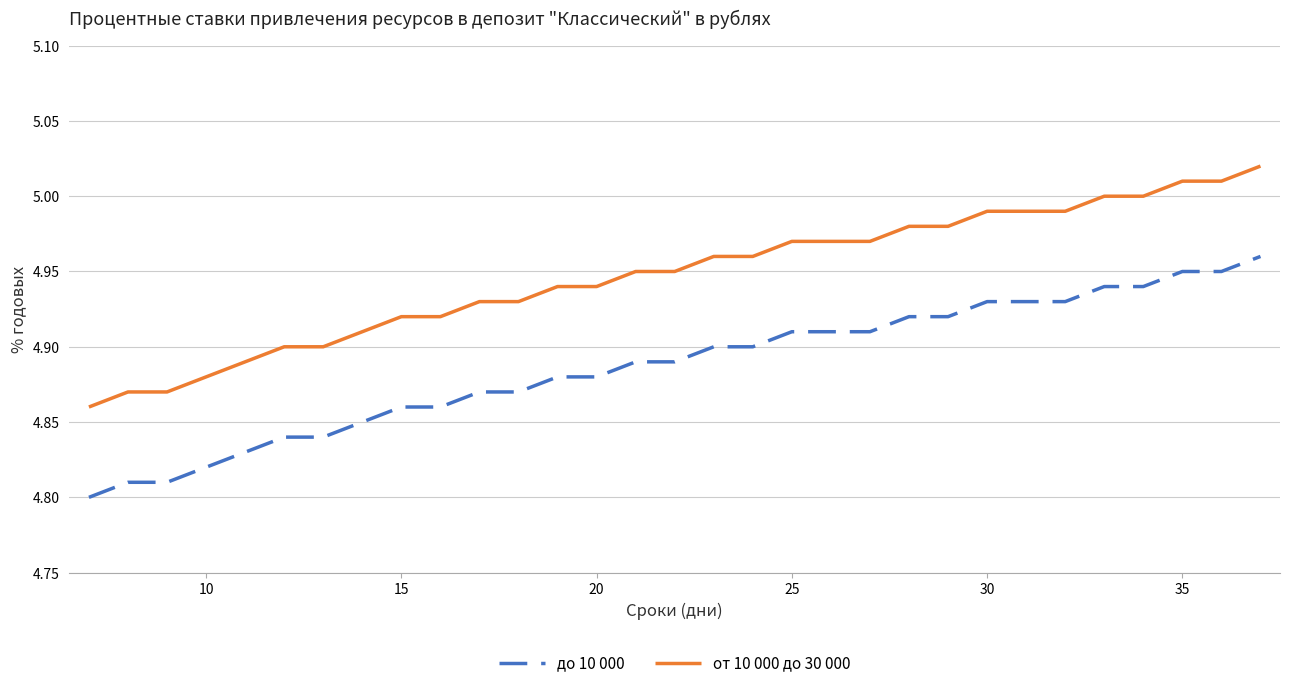

Which series has the largest total across all categories?

от 10 000 до 30 000